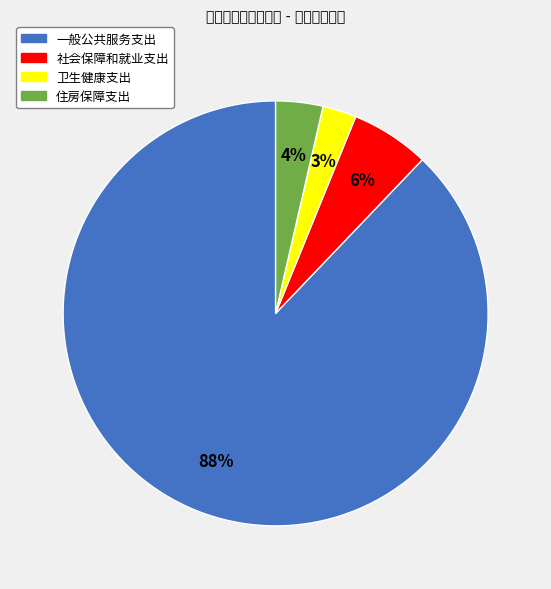

To the nearest percent, what portion does 住房保障支出 represent?

4%